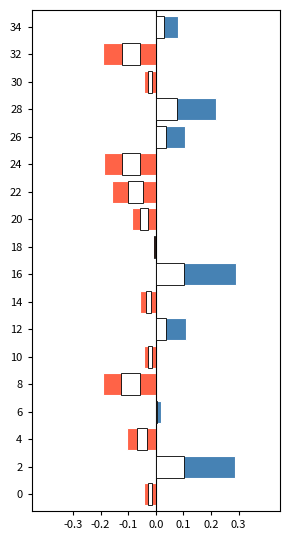

Are the bars grouped side by side (vs. stacked)?

No